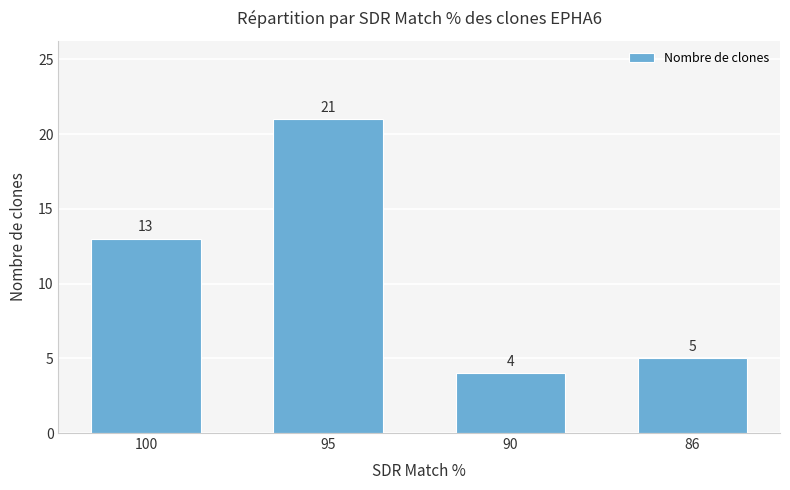

What is the sum of all values?

43